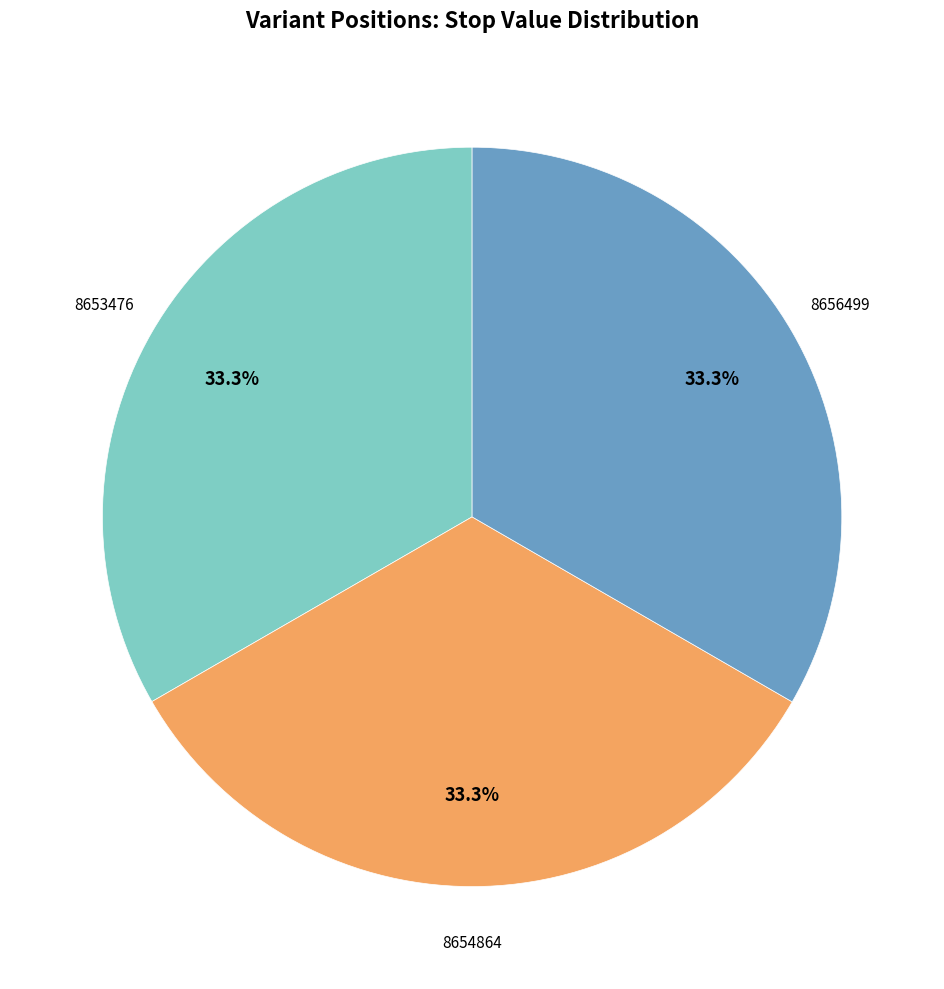

Is there a majority slice in this chart?

No